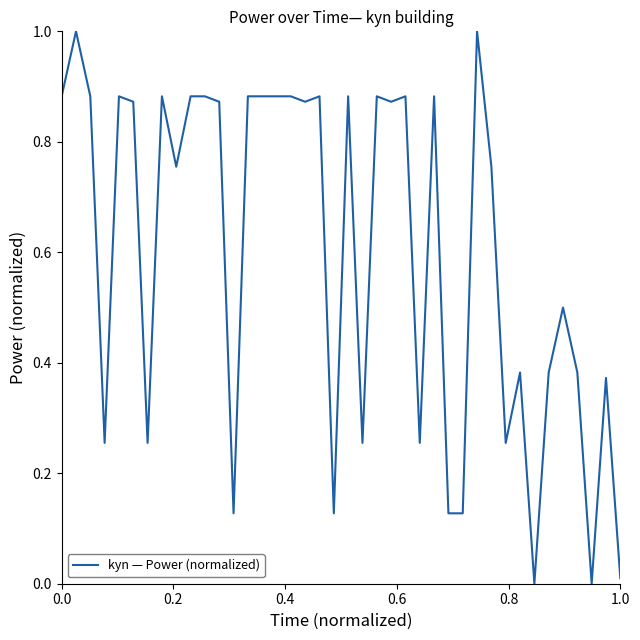

What is the difference between the maximum and minimum values?

1.0